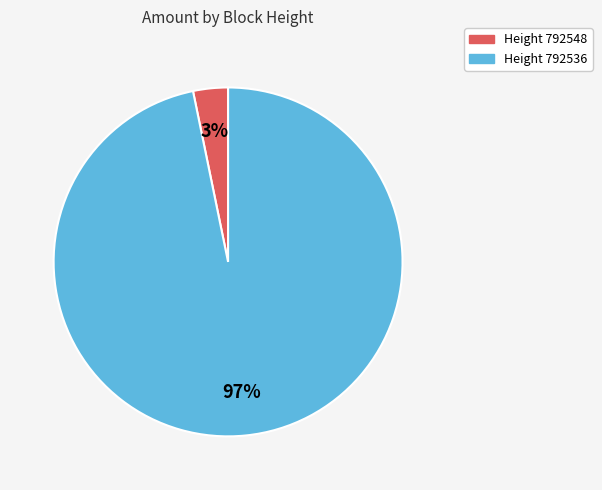

Which category has the biggest portion of the pie?

Height 792536